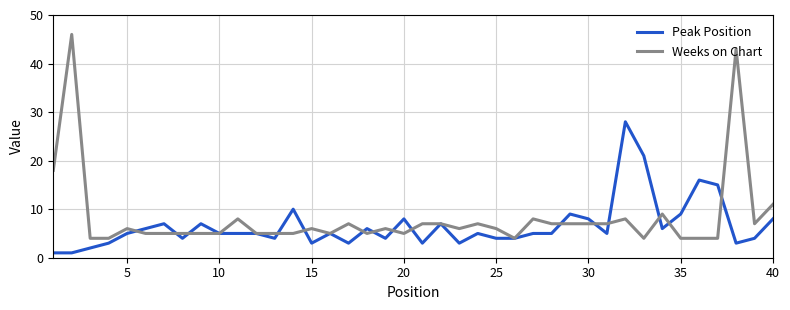

What is the maximum value for Peak Position?

28